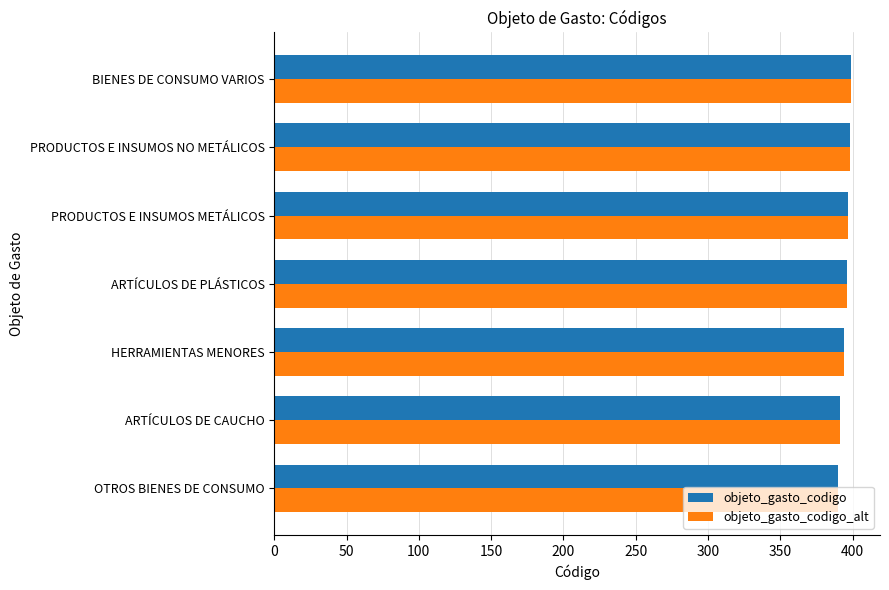

The objeto_gasto_codigo series shows 195 at PRODUCTOS E INSUMOS NO METÁLICOS. True or false?

False